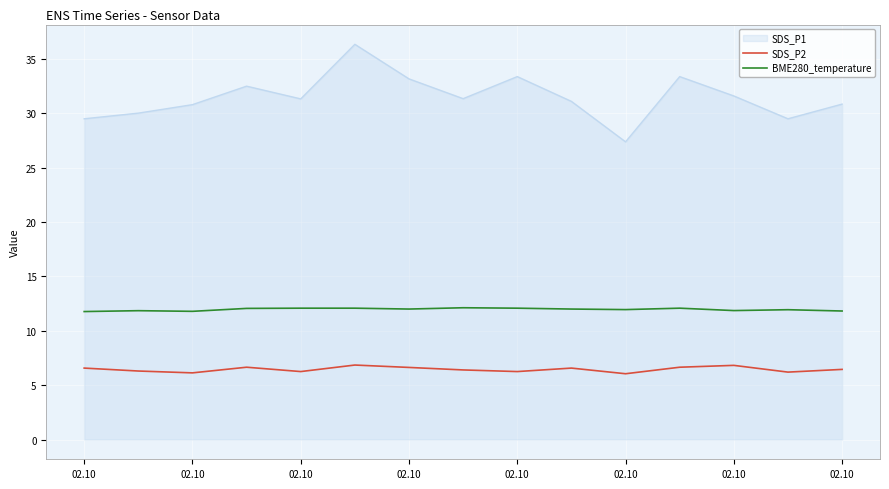

Which series has the largest total across all categories?

SDS_P1